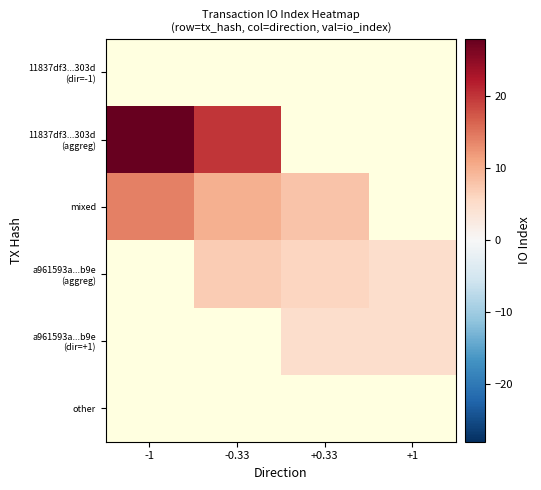

How many series are shown in this chart?

6